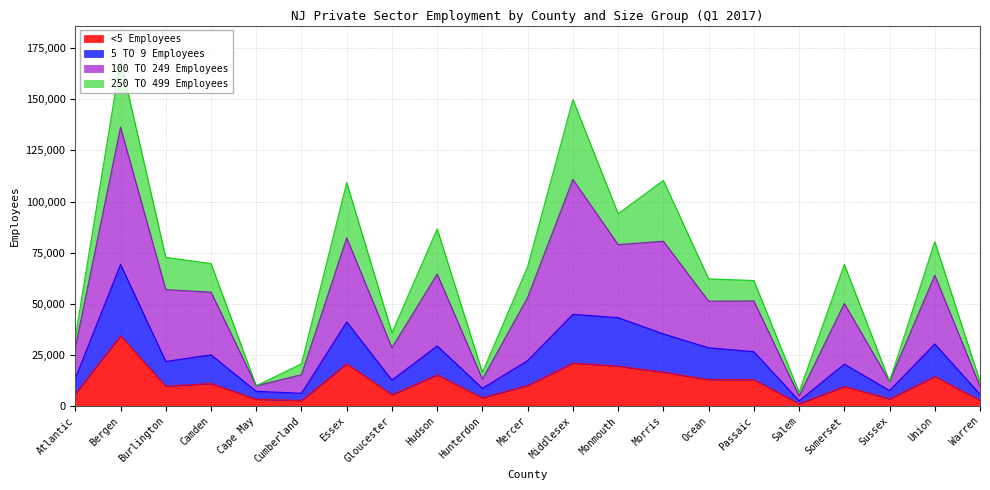

Which series has the largest range (max minus min)?

100 TO 249 Employees